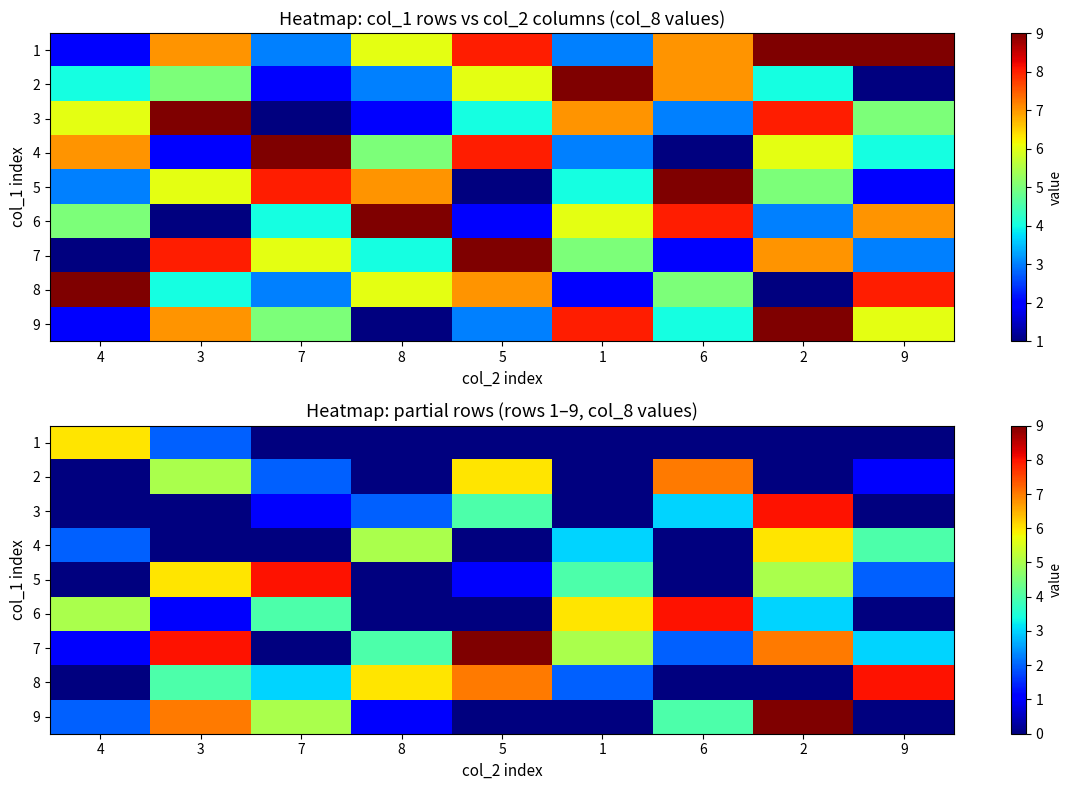

Which series has the largest total across all categories?

7